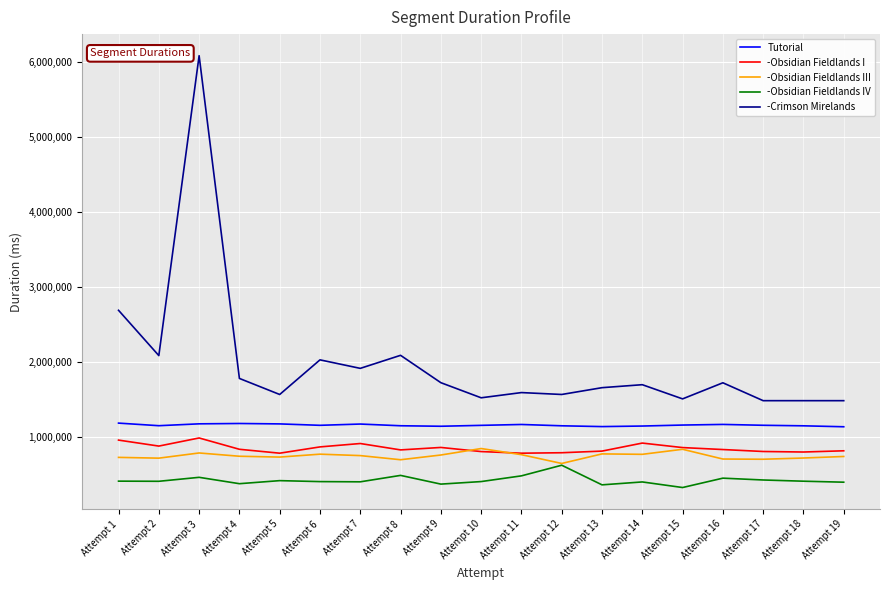

Rank the series at Attempt 19 from highest to lowest value.

-Crimson Mirelands, Tutorial, -Obsidian Fieldlands I, -Obsidian Fieldlands III, -Obsidian Fieldlands IV